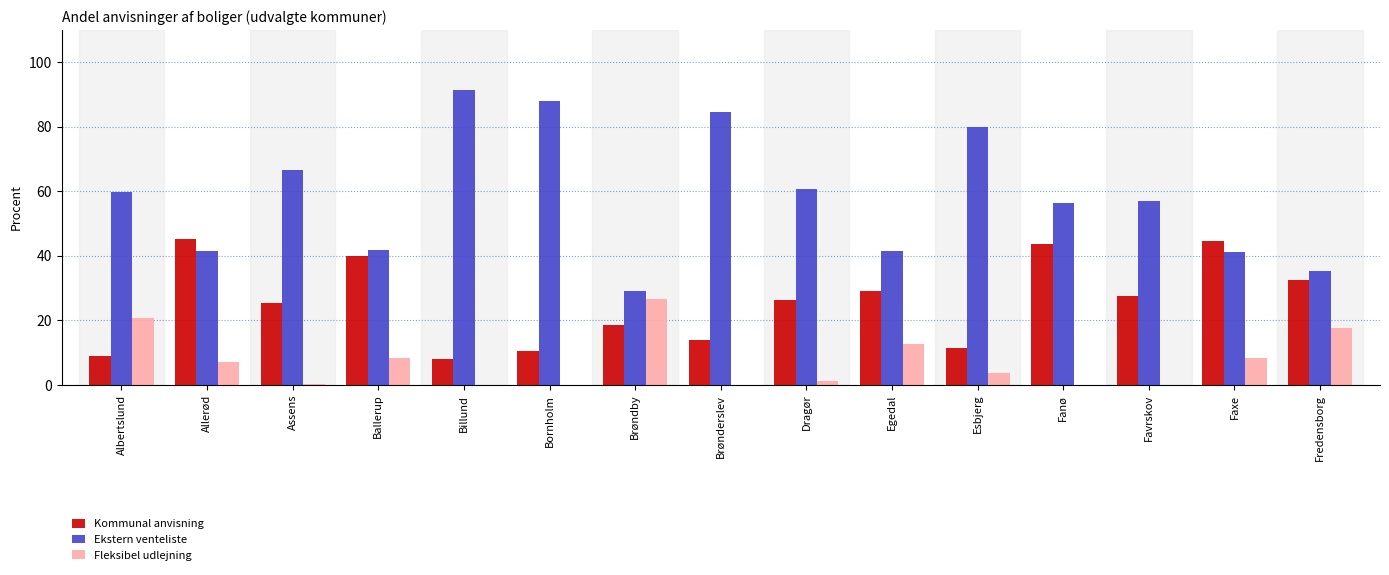

What is the difference between the Kommunal anvisning values at Albertslund and Fredensborg?

23.5